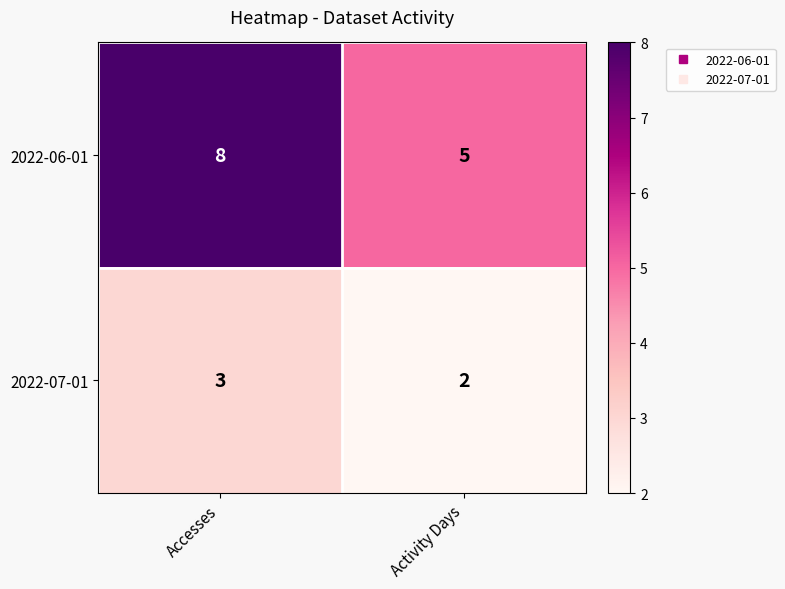

True or false: 2022-06-01 has a value of 2 at Activity Days.

False